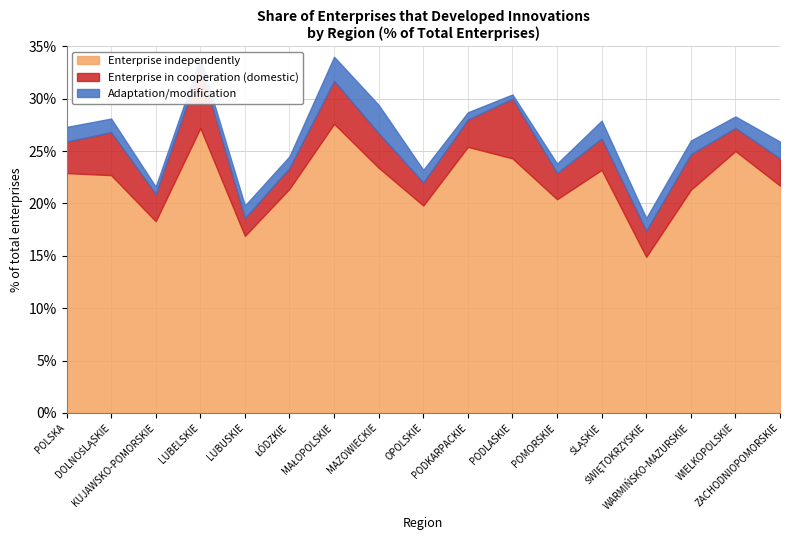

What is the total value across all series at ZACHODNIOPOMORSKIE?

25.9